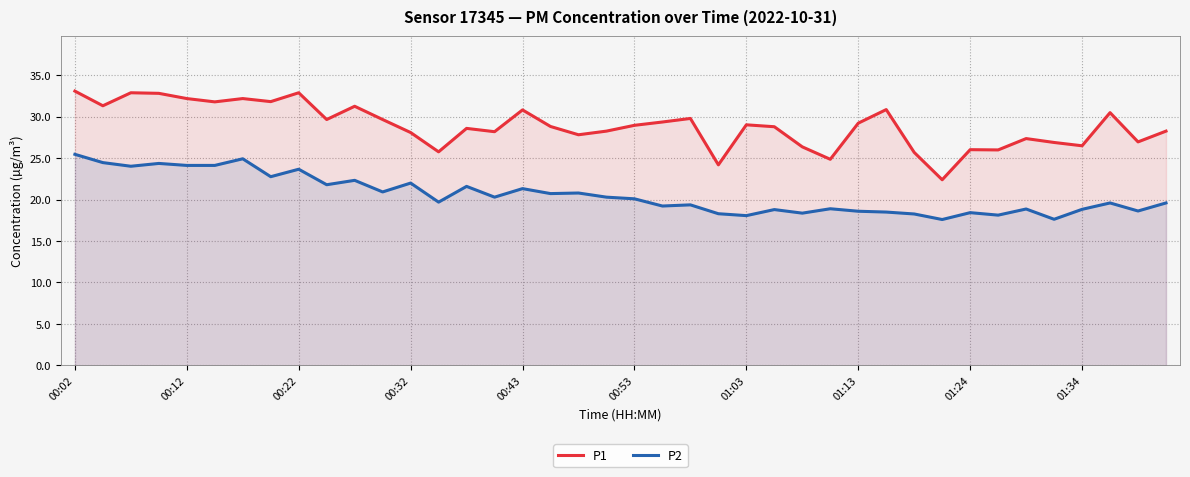

At how many categories does at least one series exceed 31?

10